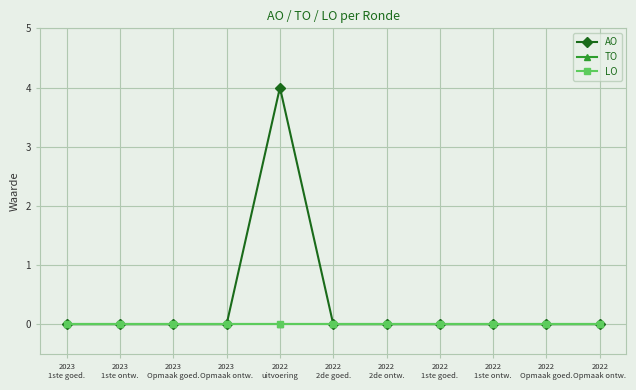

True or false: AO and TO cross at least once.

False